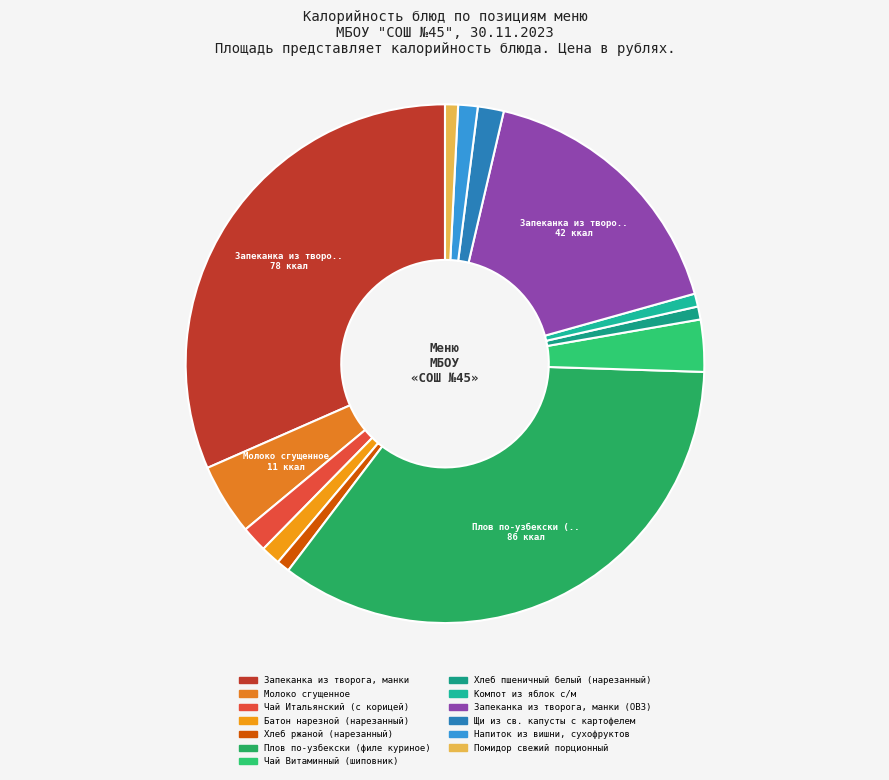

Count the number of slices in the pie.

13